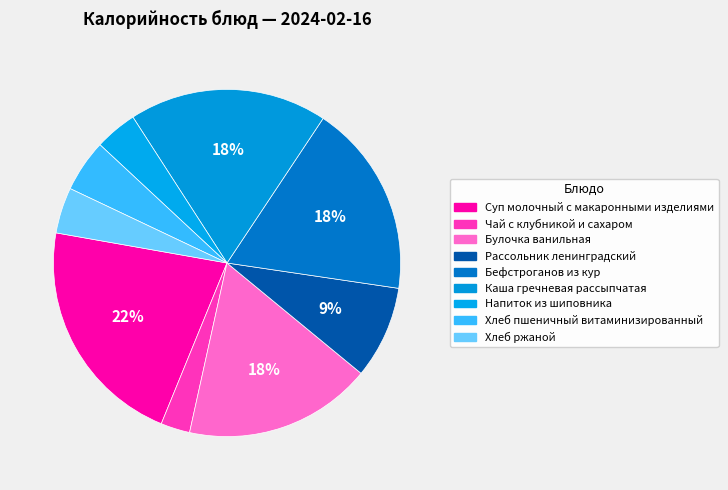

To the nearest percent, what is the combined percentage of Суп молочный с макаронными изделиями and Бефстроганов из кур?

40%